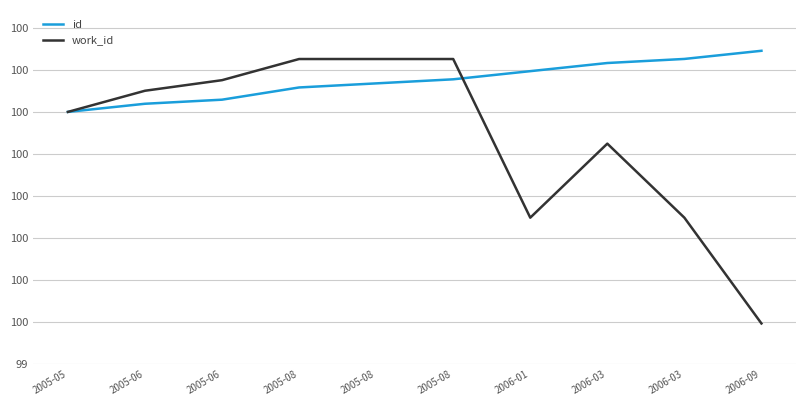

Reading left to right, what are all the values shown in this chart?

id: 100.0	100.0	100.0	100.1	100.1	100.1	100.1	100.1	100.1	100.1
work_id: 100.0	100.1	100.1	100.1	100.1	100.1	99.7	99.9	99.7	99.5